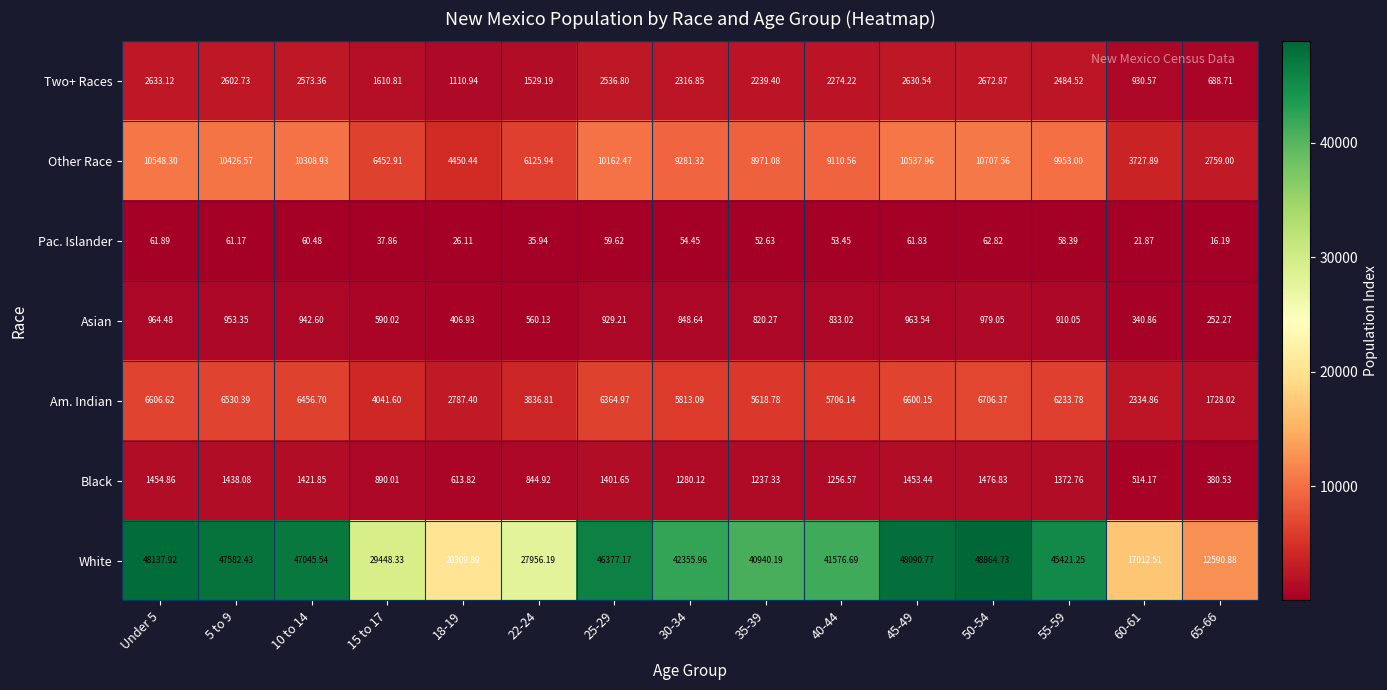

How many values in the Other Race series exceed 9281?

8